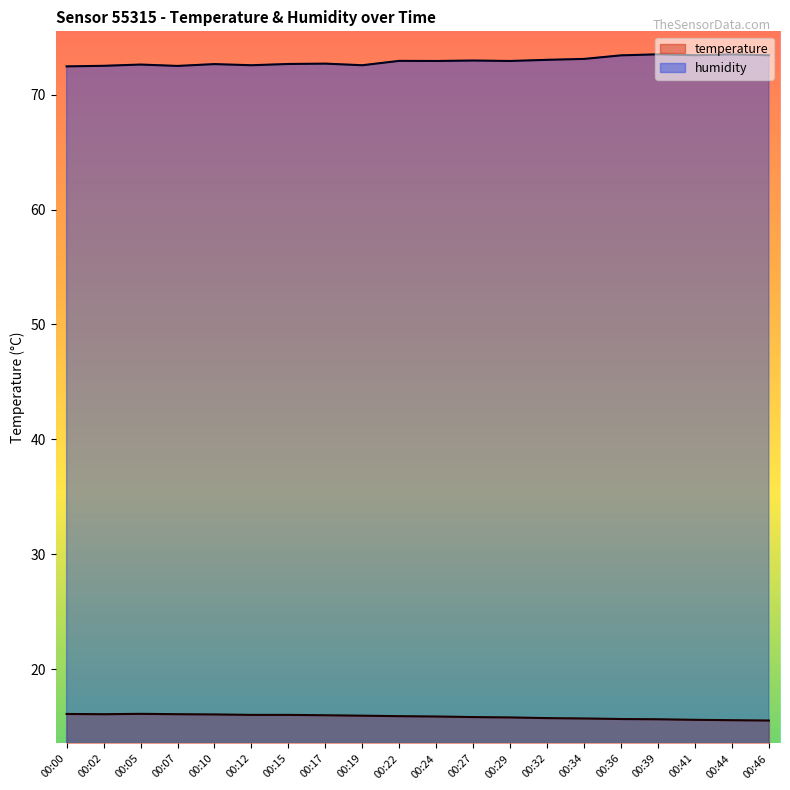

How many lines are shown in the chart?

2